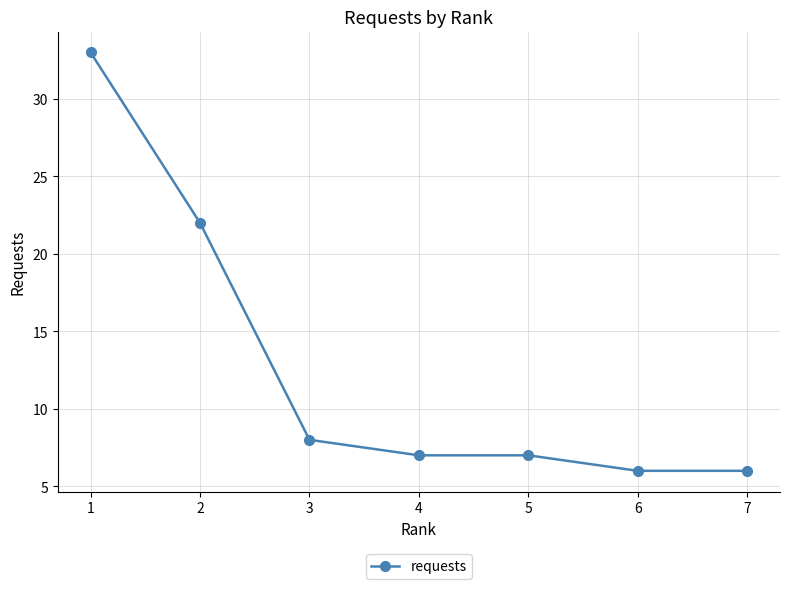

What is the value of the 1st point from the left?

33